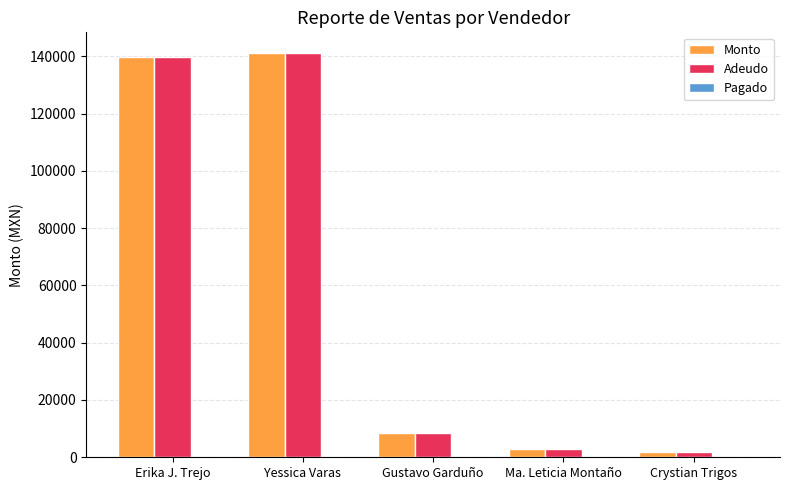

Where is Monto nearest to the value 71549?

Gustavo Garduño